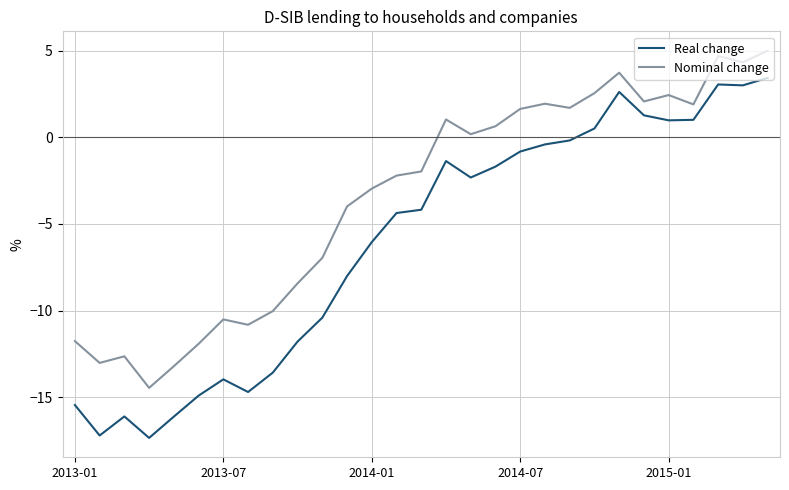

Rank the series by their average value, from lowest to highest.

Real change, Nominal change